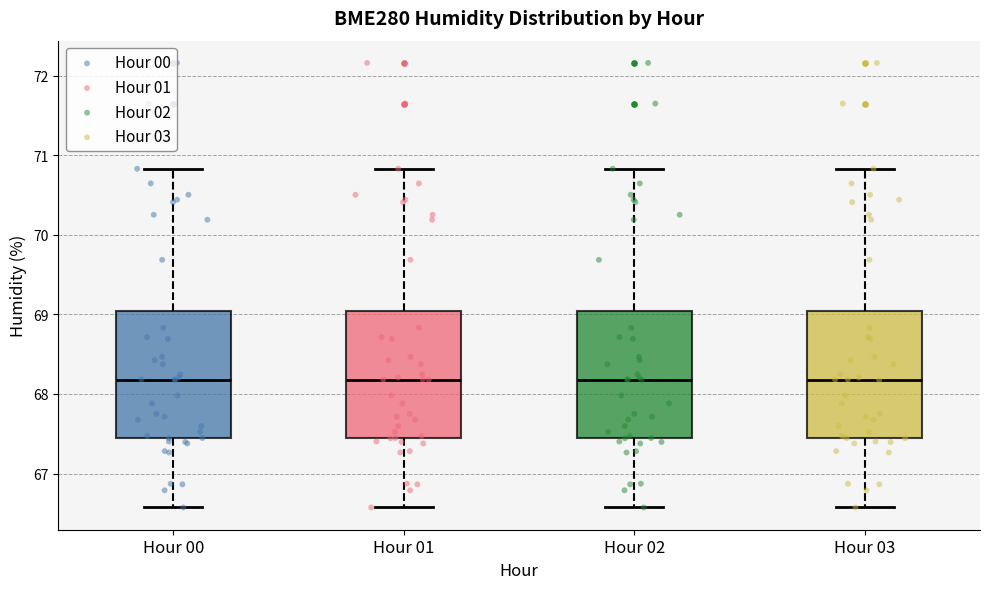

Reading left to right, read every box against the y-axis: the position of its median line, the range the box covers, and the ends of its whiskers. The values are not printed on the chart, so give them approximately, as read against the axis.

Hour 00: median 68.2, box 67.4 to 69.0, whiskers 66.6 to 70.8
Hour 01: median 68.2, box 67.4 to 69.0, whiskers 66.6 to 70.8
Hour 02: median 68.2, box 67.4 to 69.0, whiskers 66.6 to 70.8
Hour 03: median 68.2, box 67.4 to 69.0, whiskers 66.6 to 70.8